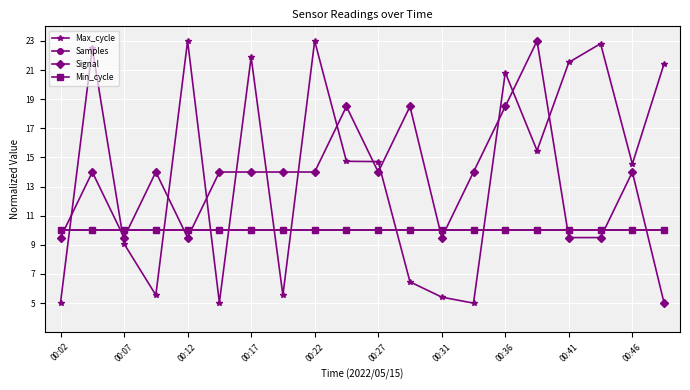

What is the greatest value displayed?

23.0